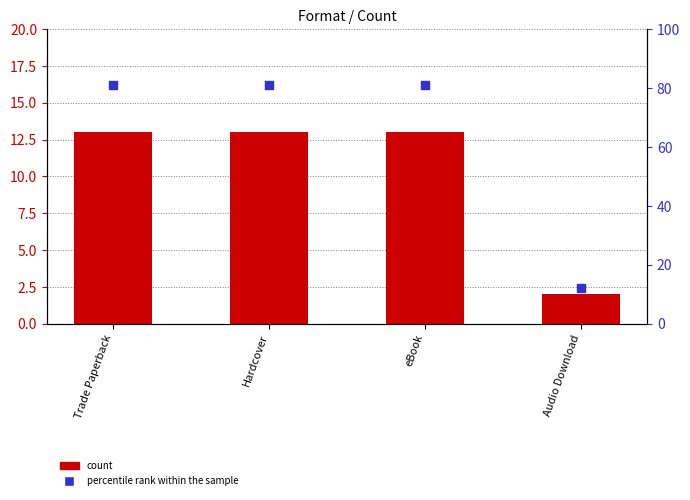

Which series reaches the maximum Y coordinate?

percentile rank within the sample